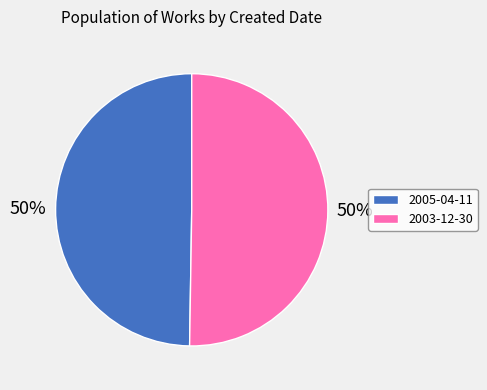

Combined, do 2005-04-11 and 2003-12-30 account for over 50%?

Yes